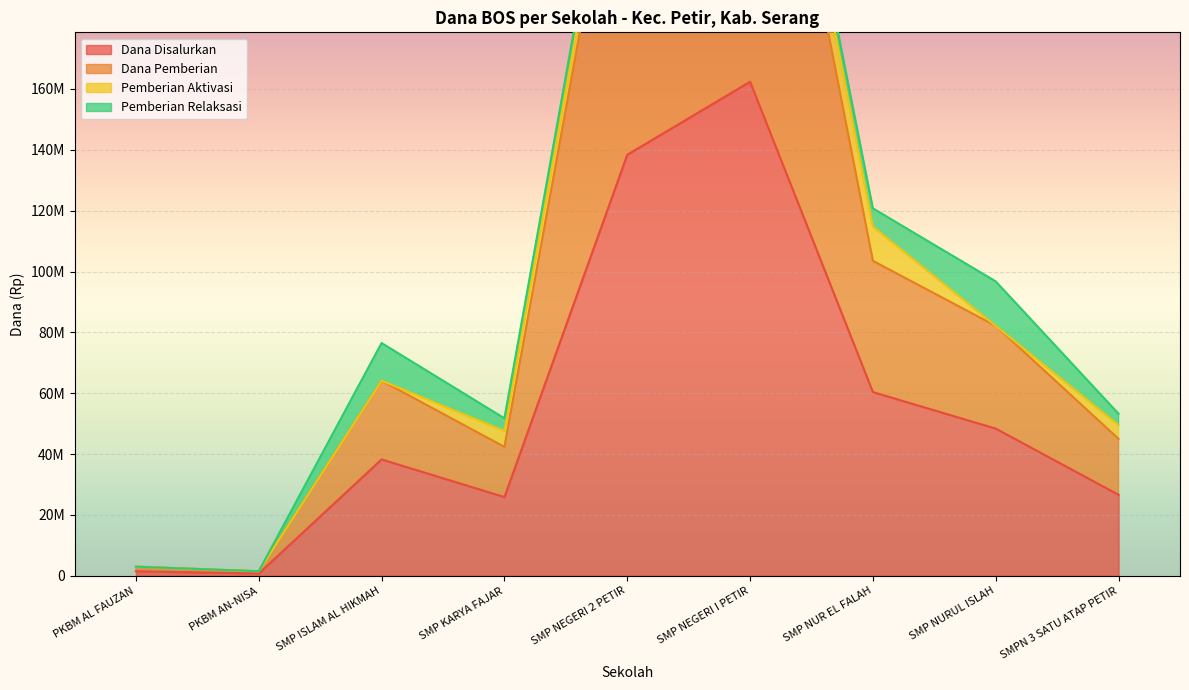

Rank the categories by Dana Disalurkan value from lowest to highest.

PKBM AN-NISA, PKBM AL FAUZAN, SMP KARYA FAJAR, SMPN 3 SATU ATAP PETIR, SMP ISLAM AL HIKMAH, SMP NURUL ISLAH, SMP NUR EL FALAH, SMP NEGERI 2 PETIR, SMP NEGERI I PETIR